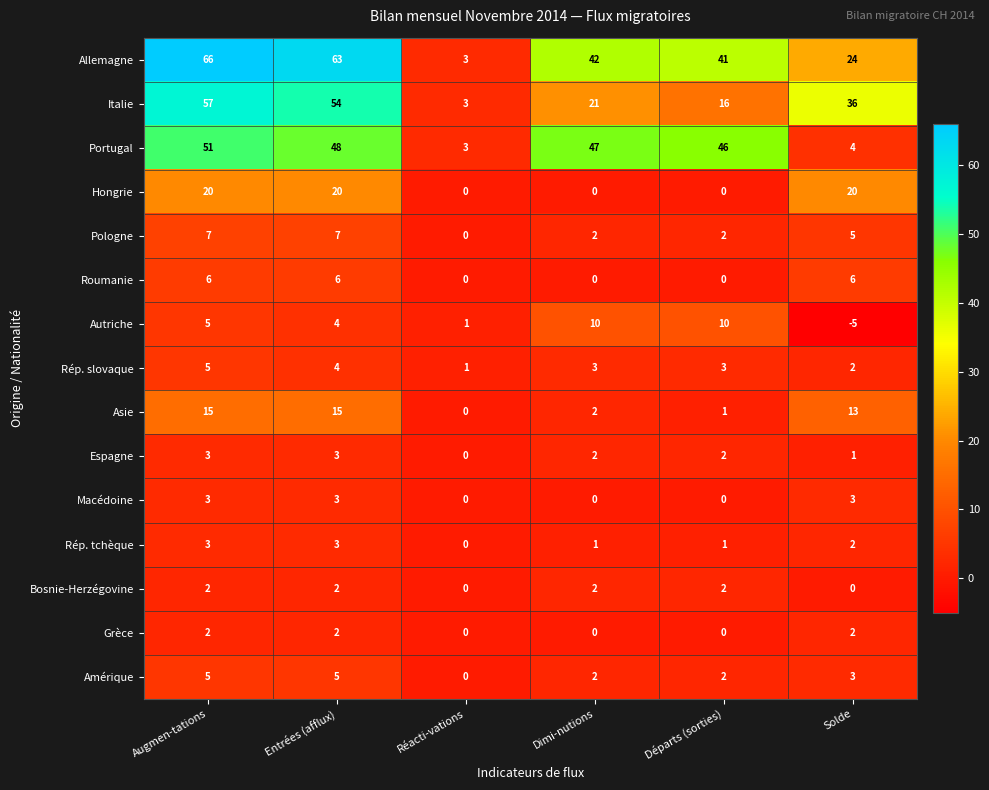

The value of Pologne at Réacti-vations is 0. True or false?

True